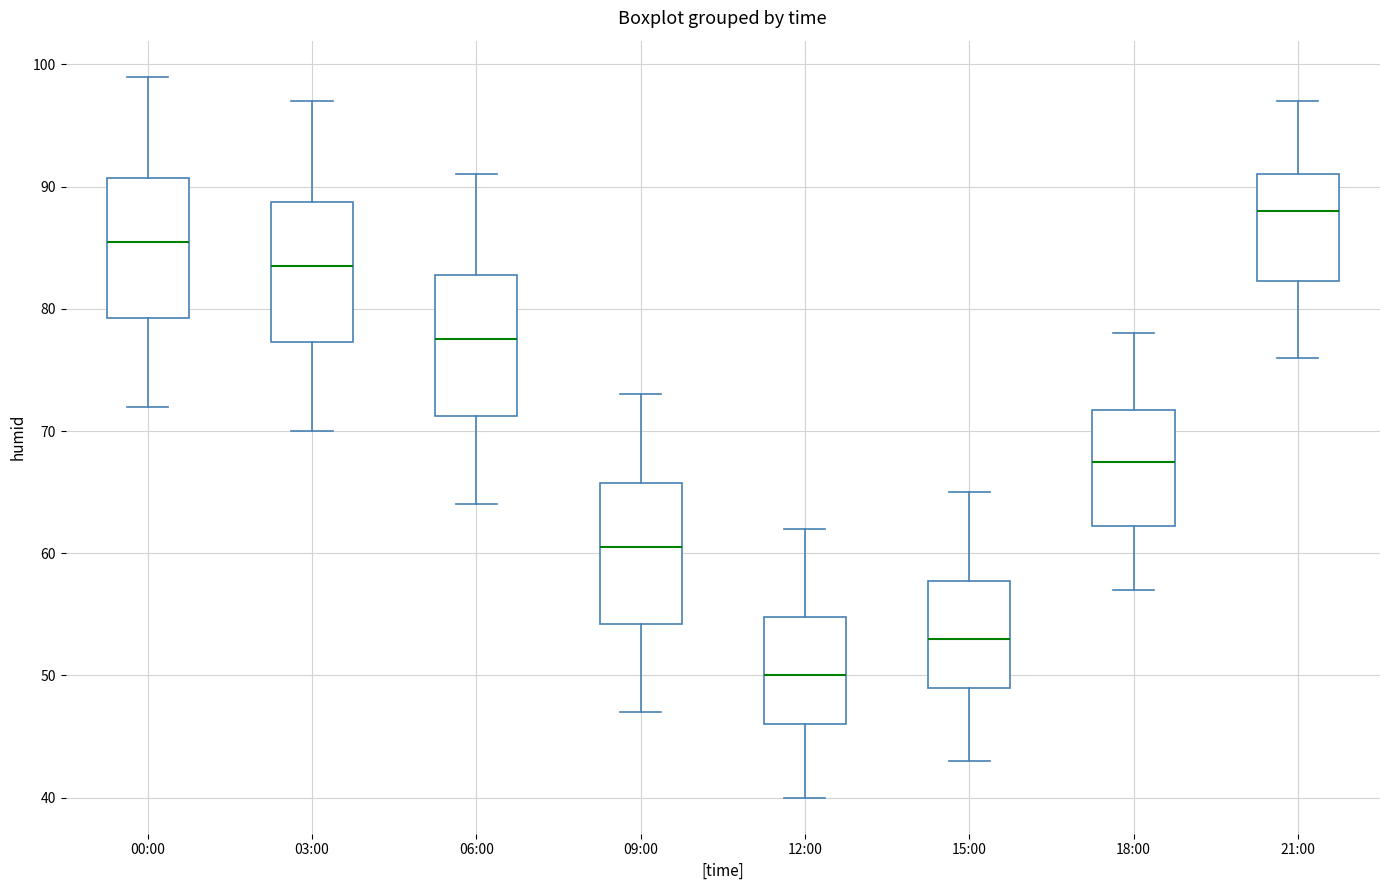

Reading left to right, transcribe this box plot: for each box, give where its median line is, the range the box spans, and where its two whiskers end, as read against the y-axis. The values are not printed on the chart, so give them approximately, as read against the axis.

00:00: median 86, box 79 to 91, whiskers 72 to 99
03:00: median 84, box 77 to 89, whiskers 70 to 97
06:00: median 78, box 71 to 83, whiskers 64 to 91
09:00: median 61, box 54 to 66, whiskers 47 to 73
12:00: median 50, box 46 to 55, whiskers 40 to 62
15:00: median 53, box 49 to 58, whiskers 43 to 65
18:00: median 68, box 62 to 72, whiskers 57 to 78
21:00: median 88, box 82 to 91, whiskers 76 to 97